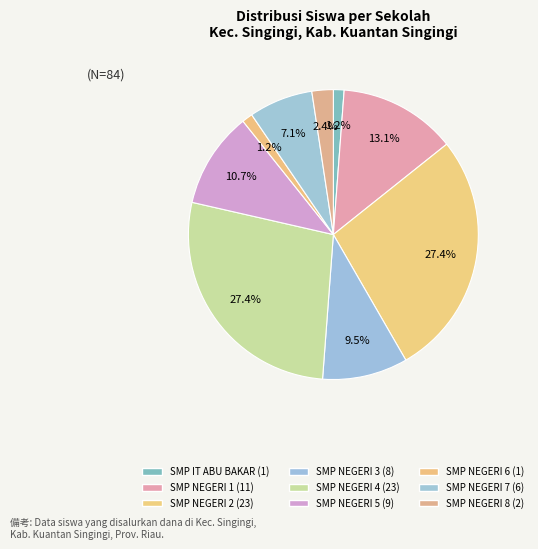

To the nearest percent, what is the average slice percentage?

11%